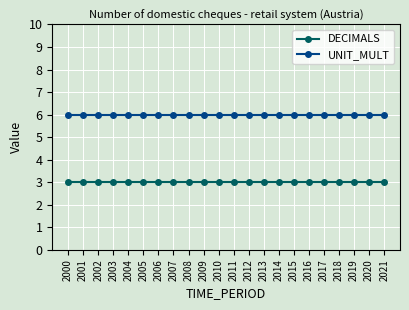

Rank the series at 2014 from lowest to highest value.

DECIMALS, UNIT_MULT